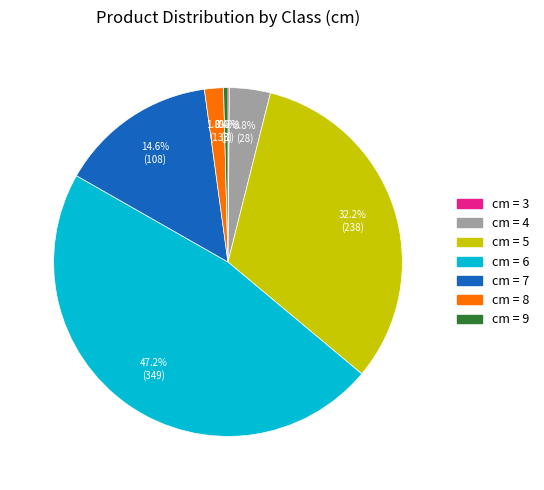

Does any single category account for the majority?

No